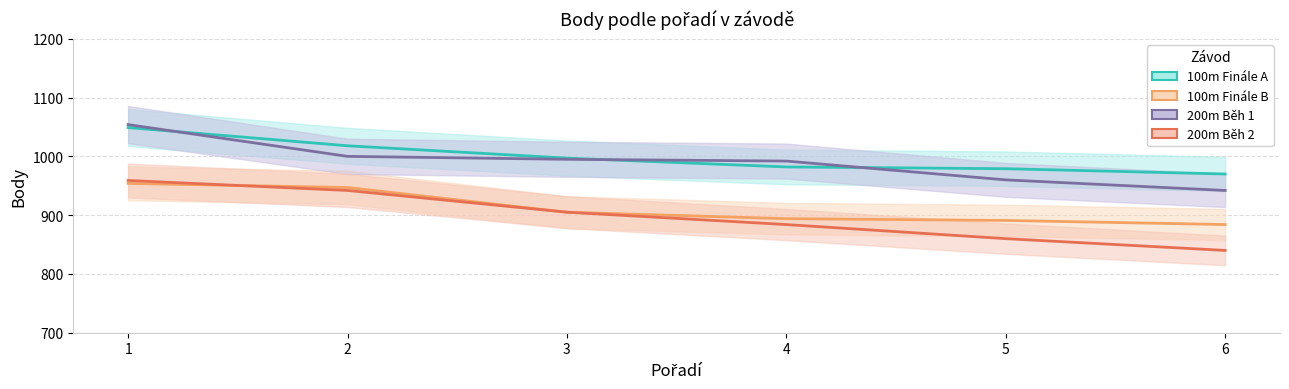

True or false: 200m Běh 2 and 100m Finále A cross at least once.

False